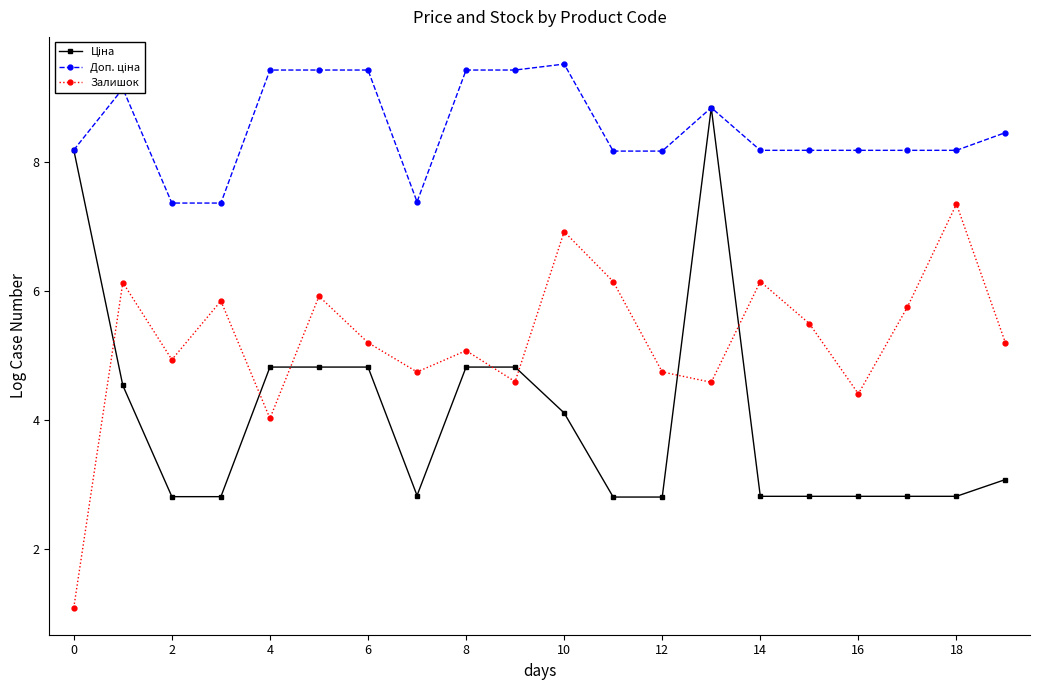

What is the minimum value shown in the chart?

1.1